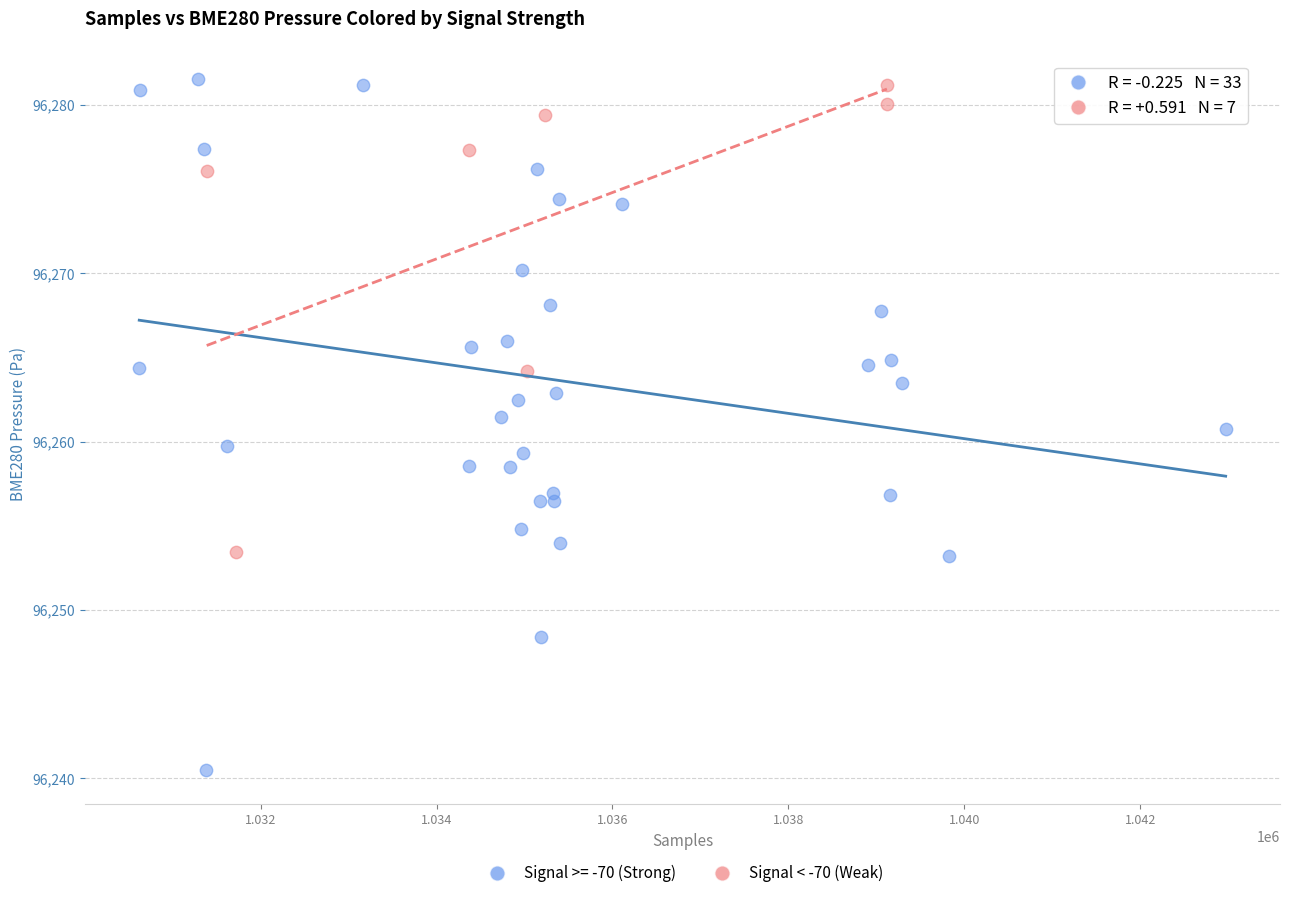

Which series has the largest Y range (max minus min)?

Signal >= -70 (Strong)